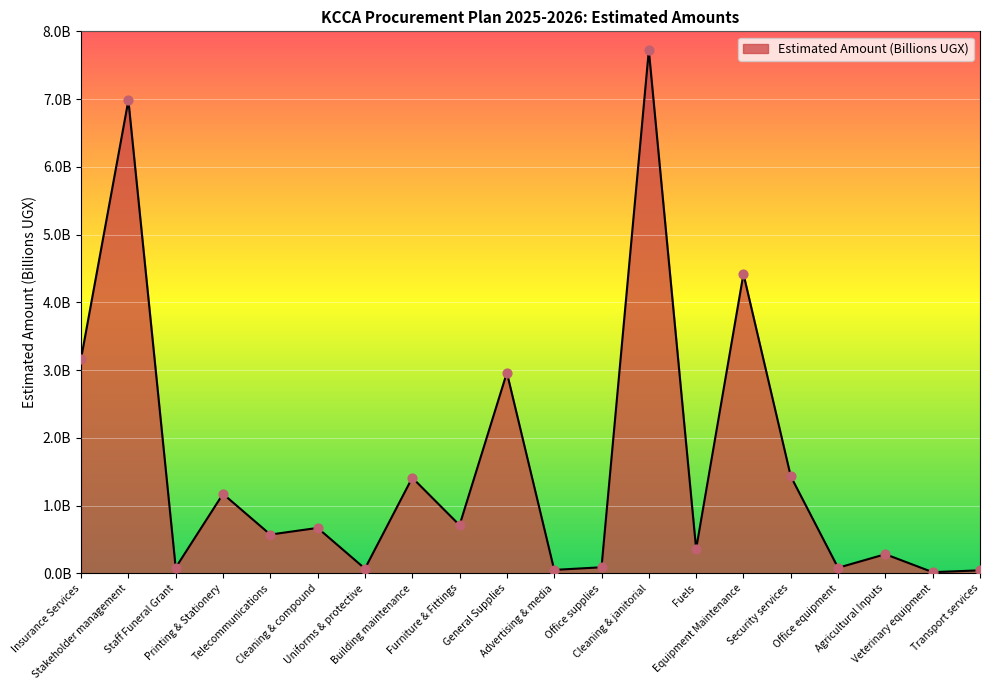

Which has a higher value, Staff Funeral Grant or Furniture & Fittings?

Furniture & Fittings